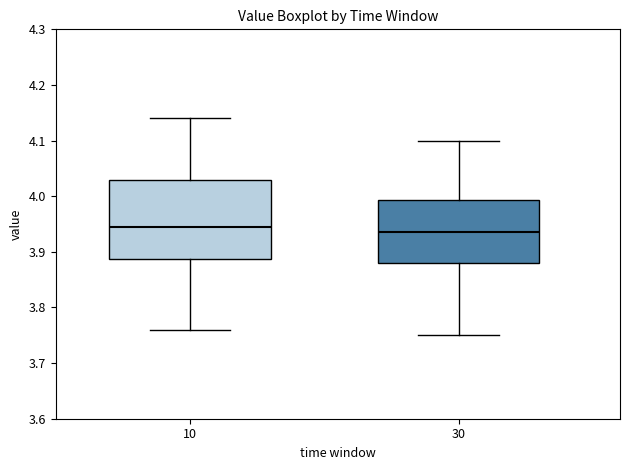

Reading left to right, transcribe this box plot: for each box, give where its median line is, the range the box spans, and where its two whiskers end, as read against the y-axis. The values are not printed on the chart, so give them approximately, as read against the axis.

10: median 3.95, box 3.89 to 4.03, whiskers 3.76 to 4.14
30: median 3.94, box 3.88 to 3.99, whiskers 3.75 to 4.10